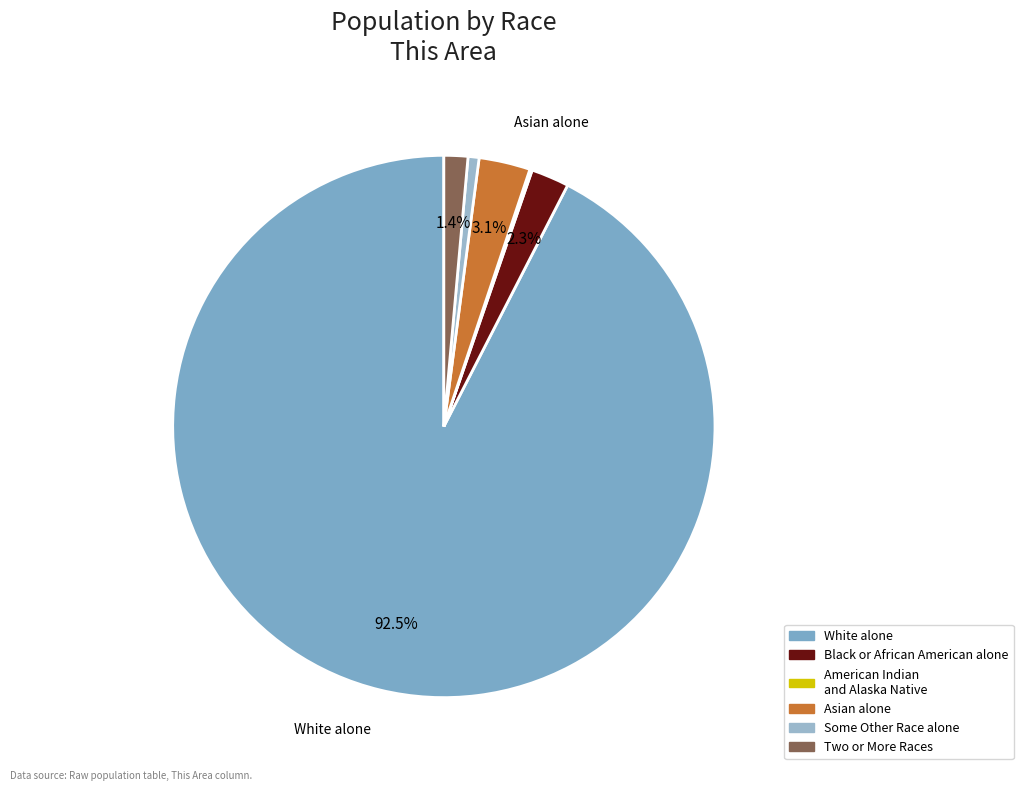

True or false: Some Other Race alone accounts for 1% of the total.

True